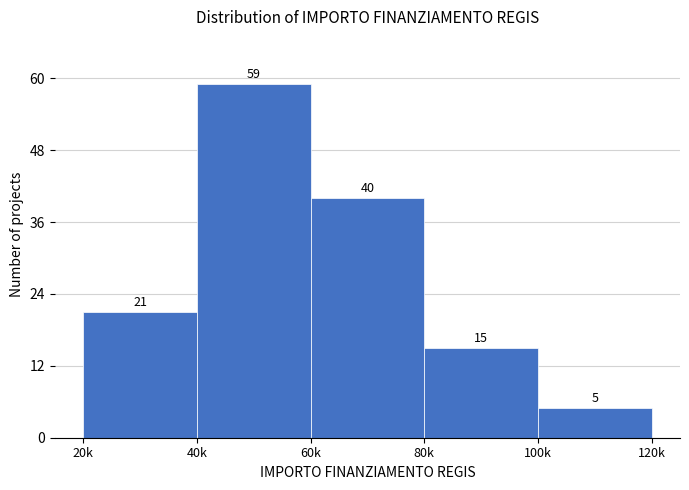

Reading left to right, what are all the values shown in this chart?

20k=21	40k=59	60k=40	80k=15	100k=5